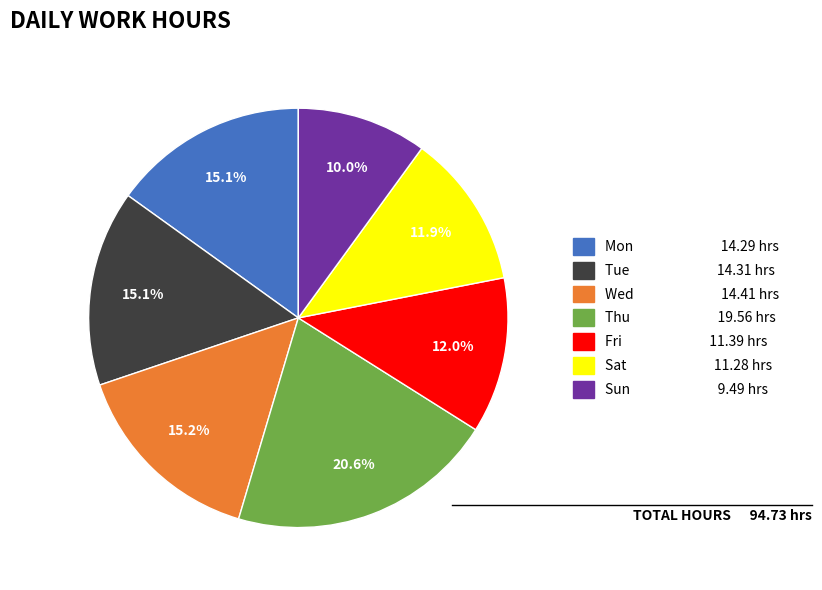

True or false: Sun accounts for 10% of the total.

True